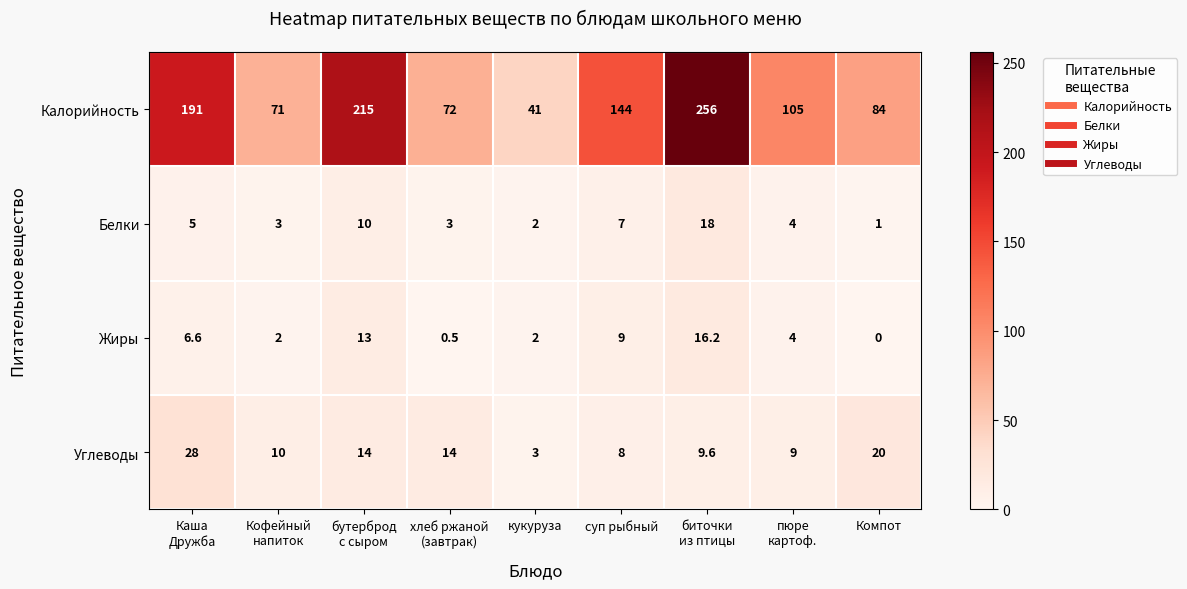

Which series has the largest range (max minus min)?

Калорийность